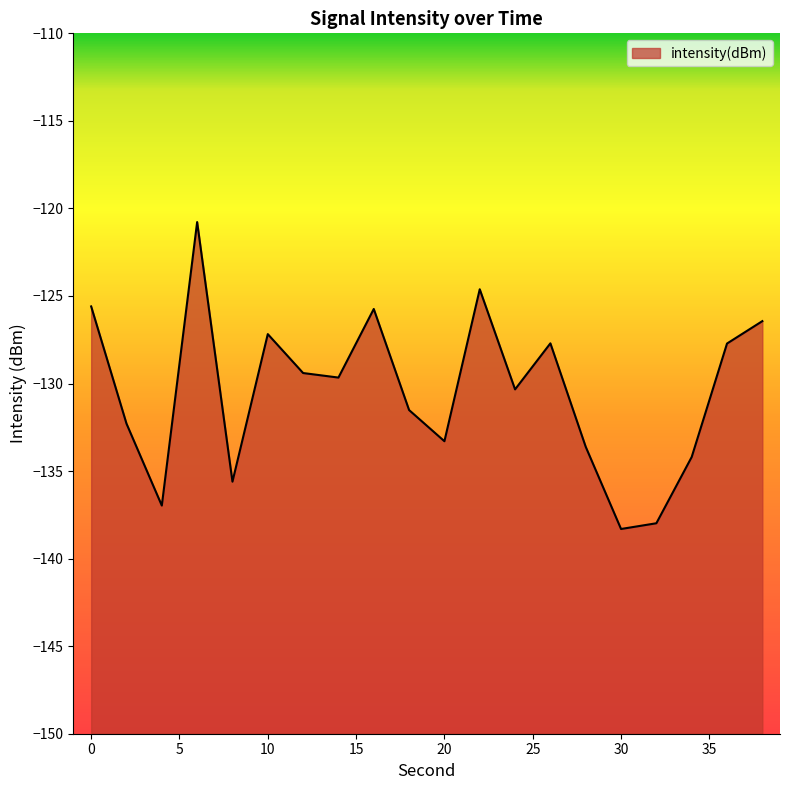

What is the difference between the second highest and second lowest values?

13.4